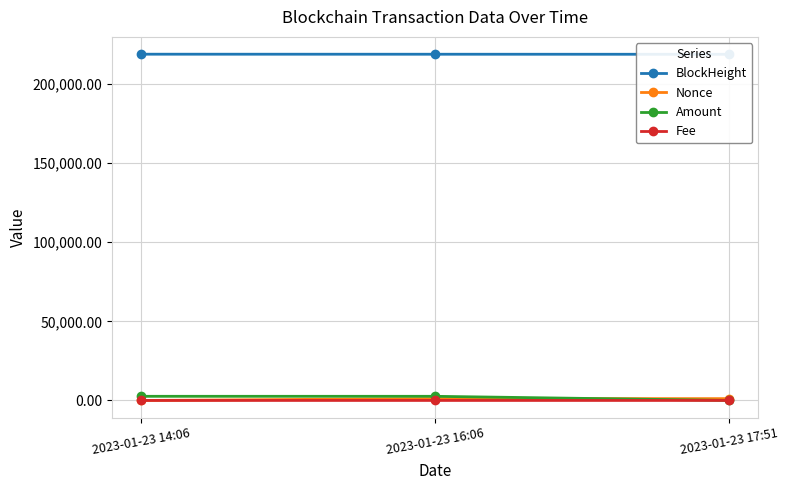

Reading right to left, what are all the values shown in this chart?

BlockHeight: 218763.0	218795.0	218818.0
Nonce: 1143.0	1182.0	0.0
Amount: 2.5	2606.6	2608.1
Fee: 0.1	0.1	0.0